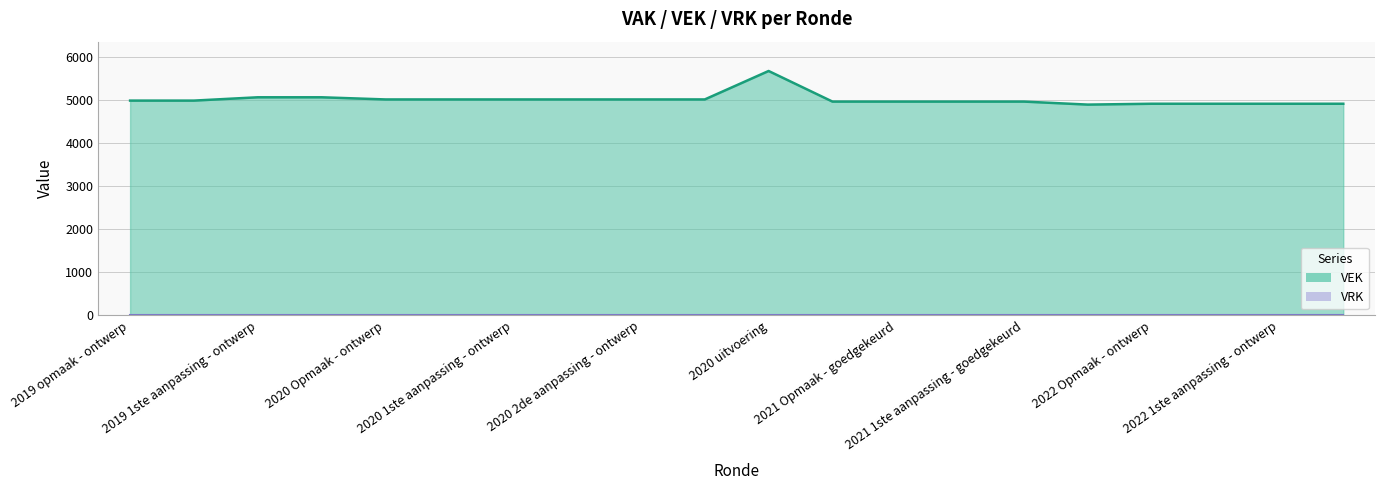

How many interior local peaks (higher than both neighbors) does the data have?

1